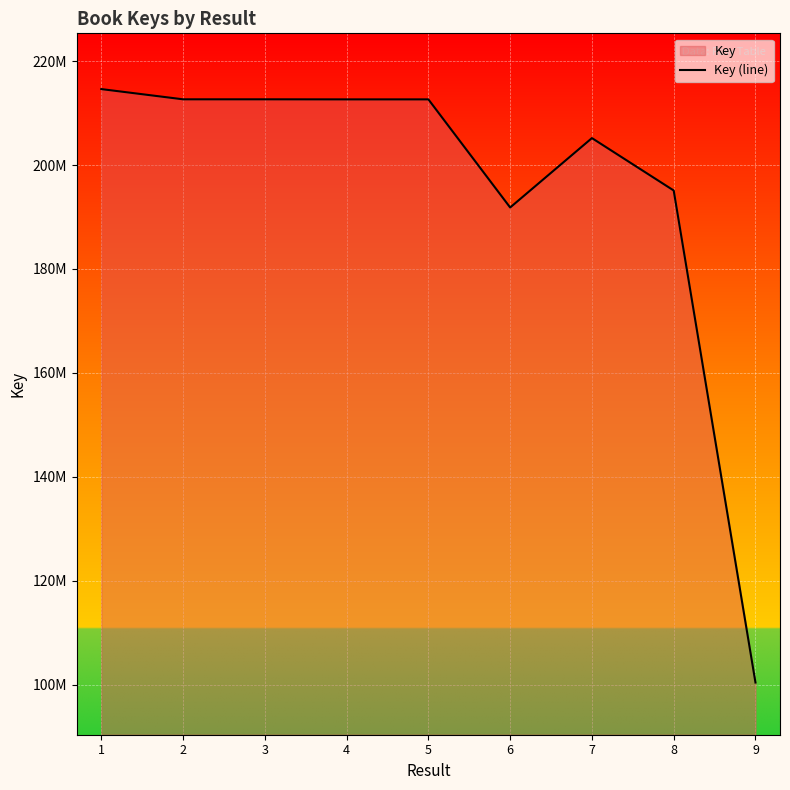

How many categories are shown in the chart?

9